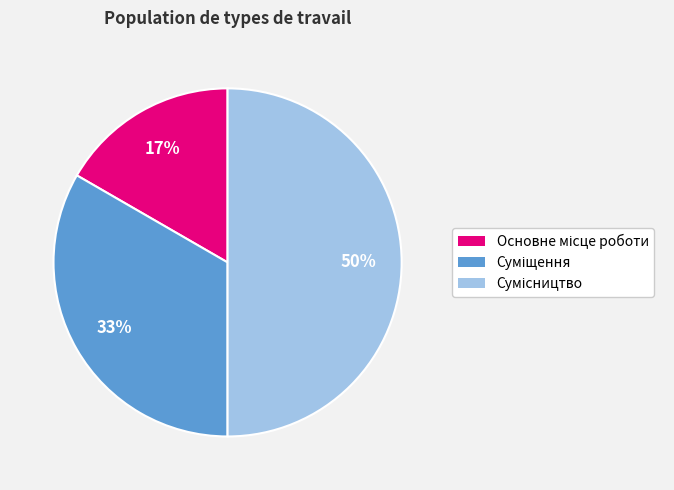

To the nearest percent, what is the difference between the largest and smallest slice percentages?

33%